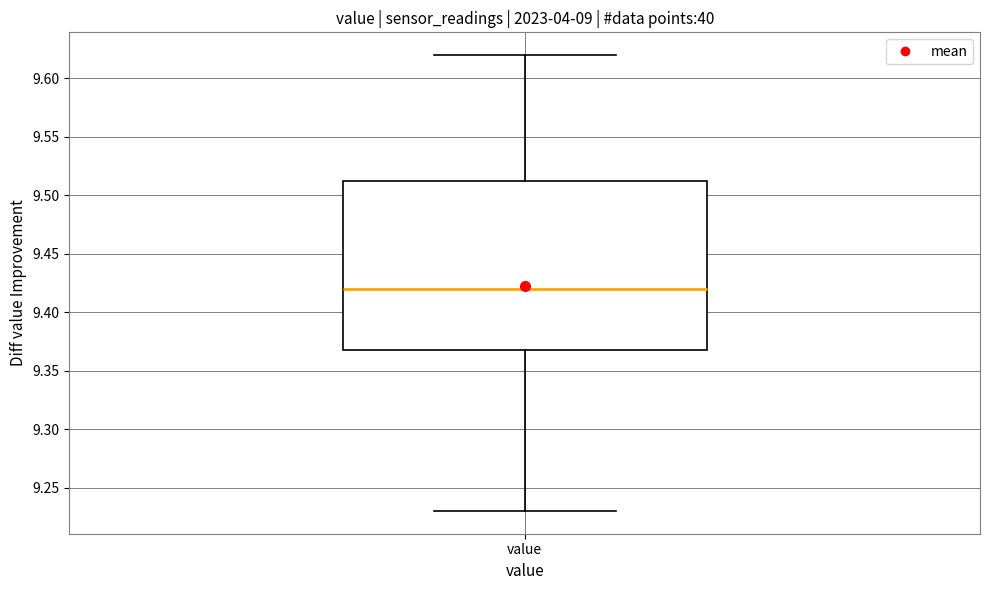

Read this box plot against the y-axis: the position of the median line, the range covered by the box, and the ends of both whiskers. The values are not printed on the chart, so give them approximately, as read against the axis.

median 9.420, box 9.370 to 9.515, whiskers 9.230 to 9.620